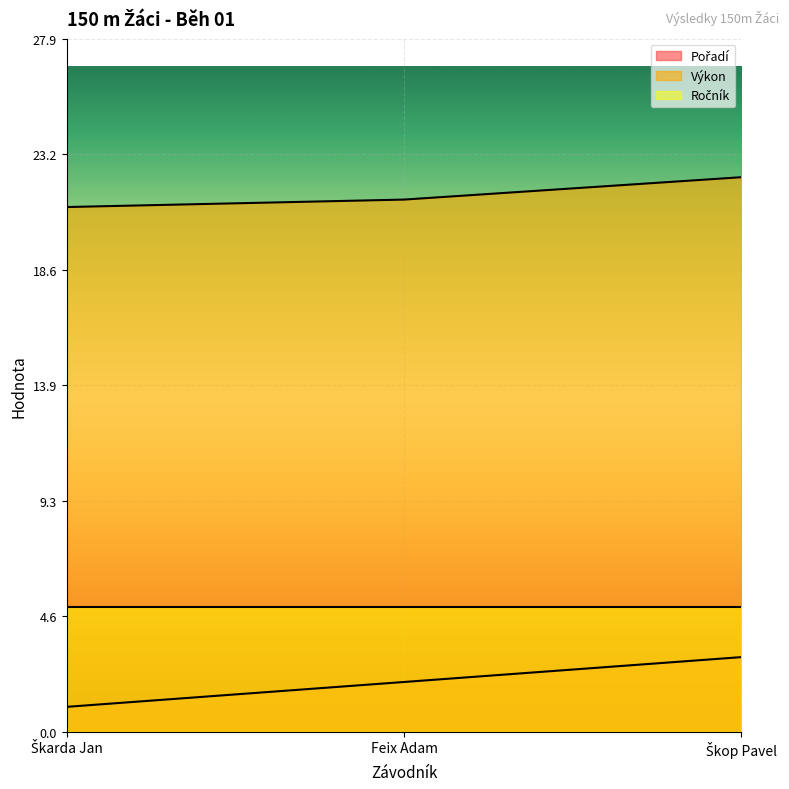

Does the chart display data point markers on the line(s)?

No